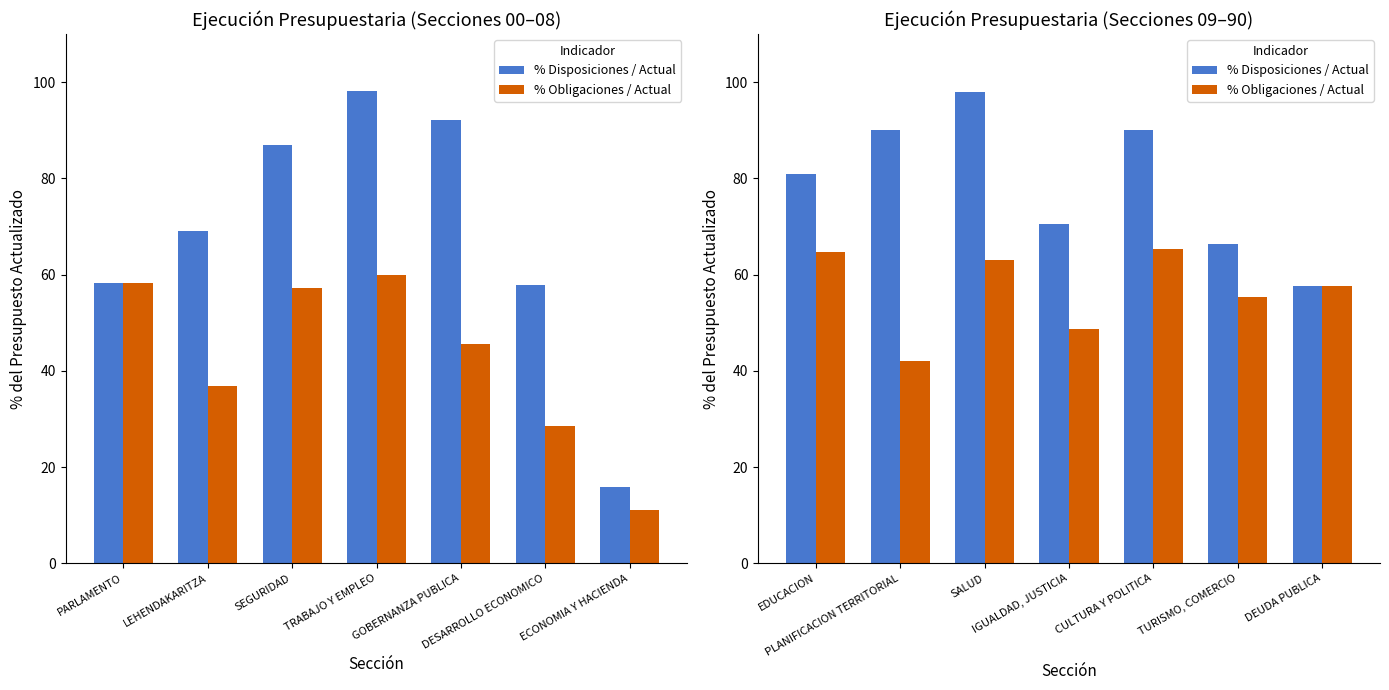

What is the label of the 3rd bar from the left?

SALUD